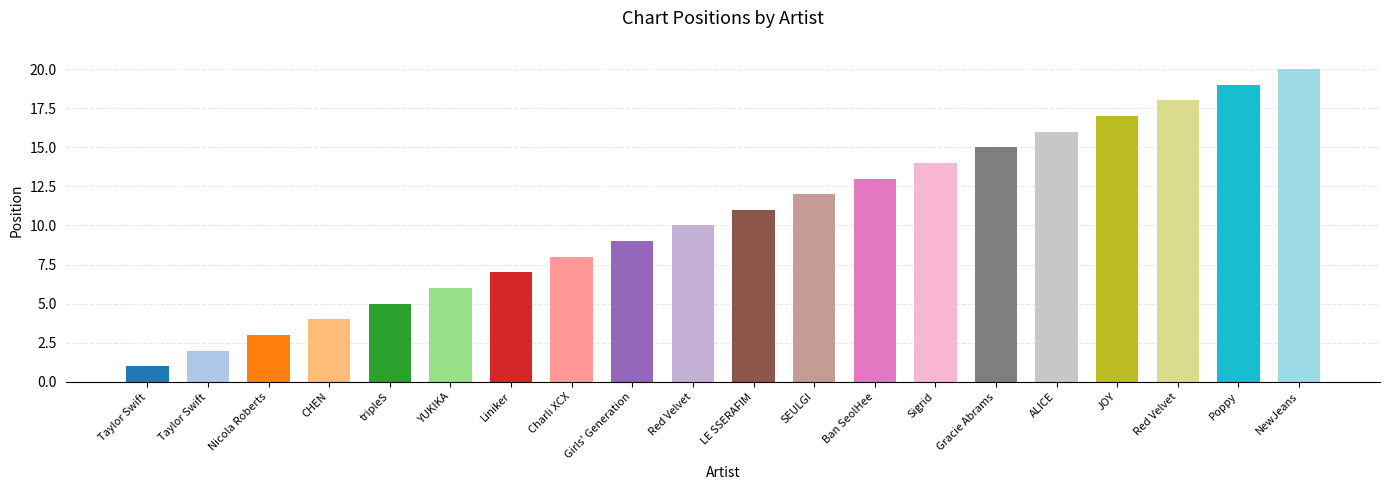

Reading left to right, transcribe all the data shown in this chart.

Taylor Swift=1	Taylor Swift=2	Nicola Roberts=3	CHEN=4	tripleS=5	YUKIKA=6	Liniker=7	Charli XCX=8	Girls' Generation=9	Red Velvet=10	LE SSERAFIM=11	SEULGI=12	Ban SeolHee=13	Sigrid=14	Gracie Abrams=15	ALICE=16	JOY=17	Red Velvet=18	Poppy=19	NewJeans=20